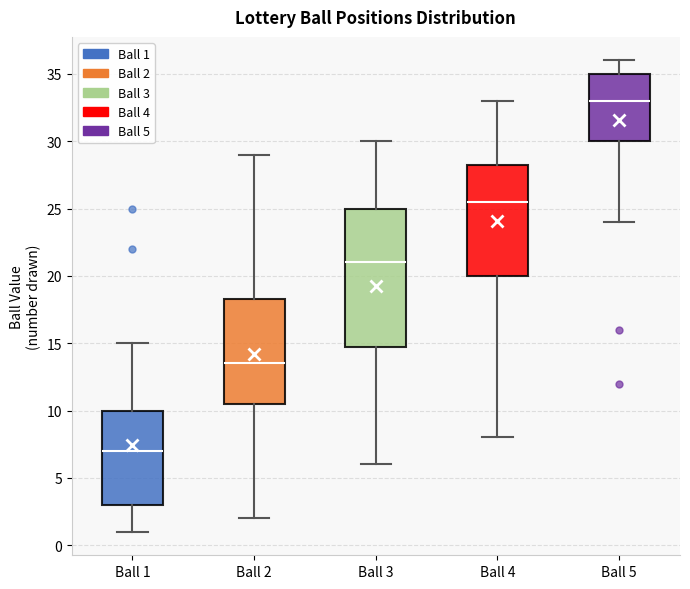

Reading left to right, transcribe this box plot: for each box, give where its median line is, the range the box spans, and where its two whiskers end, as read against the y-axis. The values are not printed on the chart, so give them approximately, as read against the axis.

Ball 1: median 7.0, box 3.0 to 10.0, whiskers 1.0 to 15.0
Ball 2: median 13.5, box 10.5 to 18.5, whiskers 2.0 to 29.0
Ball 3: median 21.0, box 15.0 to 25.0, whiskers 6.0 to 30.0
Ball 4: median 25.5, box 20.0 to 28.5, whiskers 8.0 to 33.0
Ball 5: median 33.0, box 30.0 to 35.0, whiskers 24.0 to 36.0